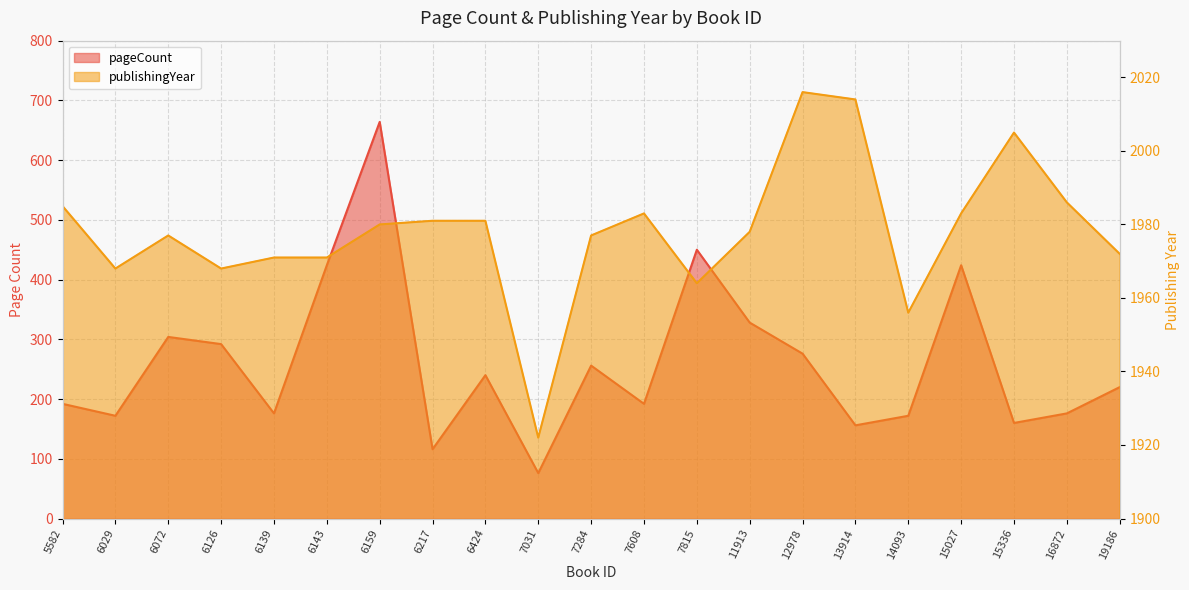

Count the number of categories in the chart.

21